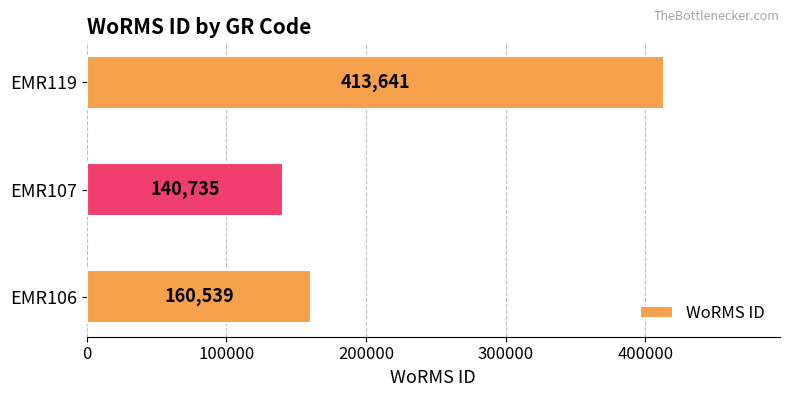

Reading bottom to top, extract all data points from this chart.

160539	140735	413641